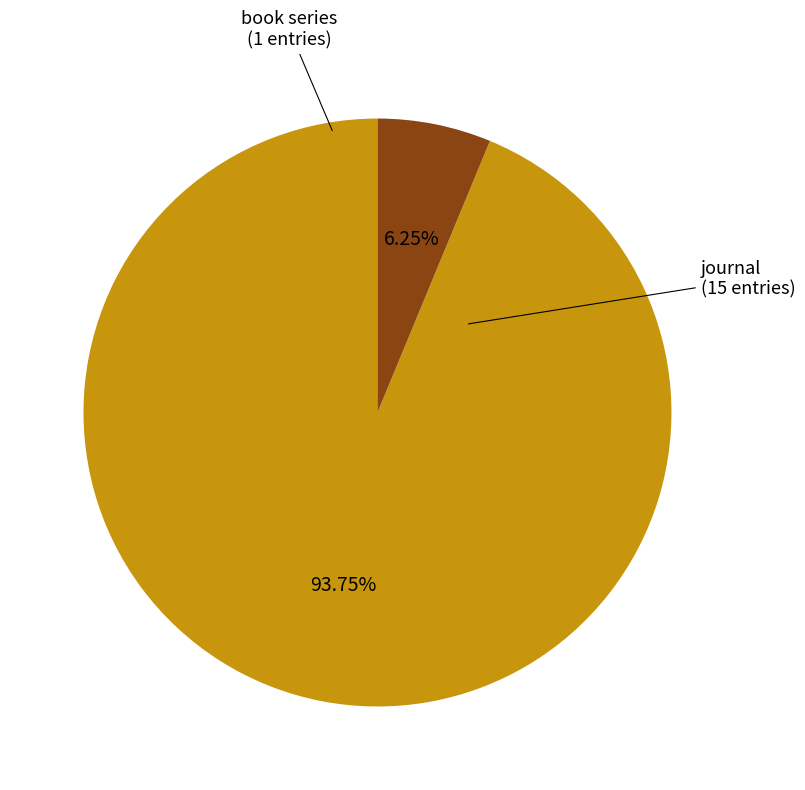

Does journal account for over 50% of the chart?

Yes